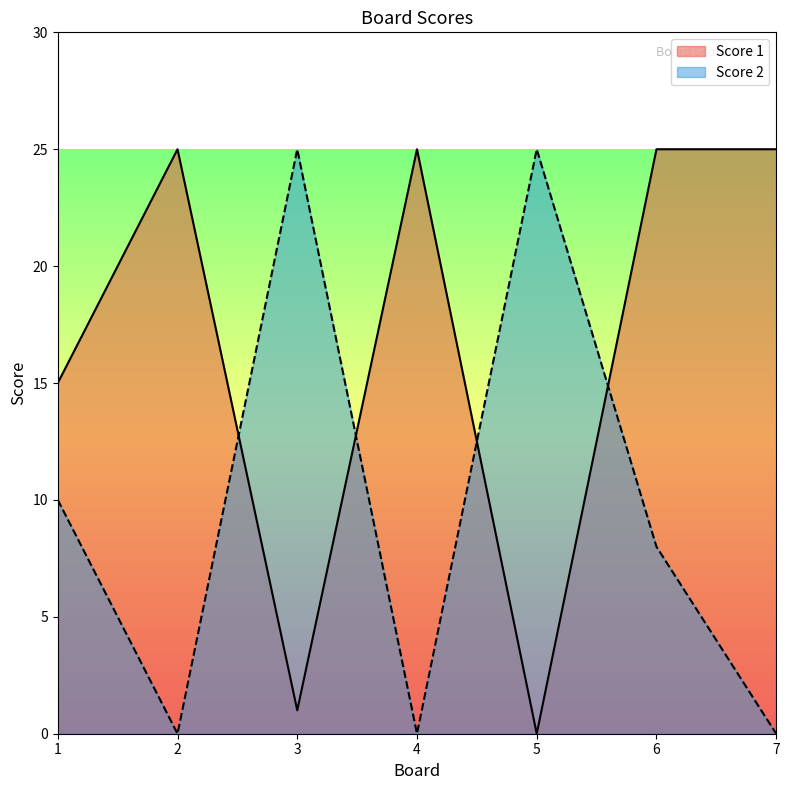

How many distinct data groups are displayed?

2